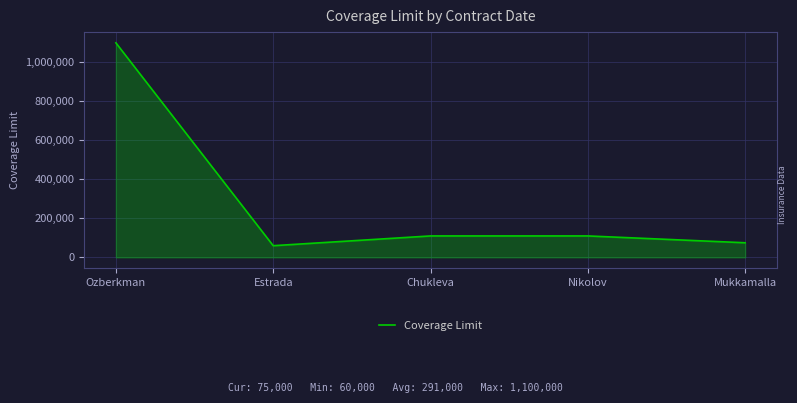

At which category does the data reach its first local valley?

Estrada